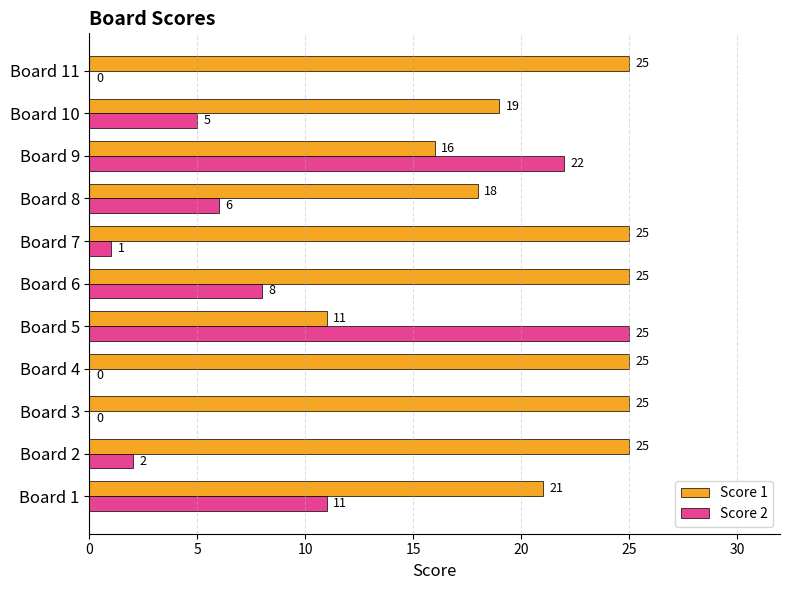

Is it true that Score 1 equals 11 at Board 5?

True